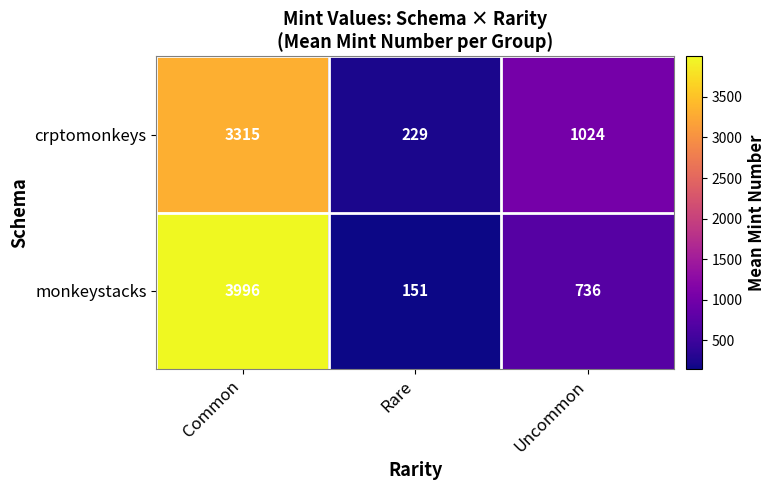

What is the sum of all monkeystacks values?

4883